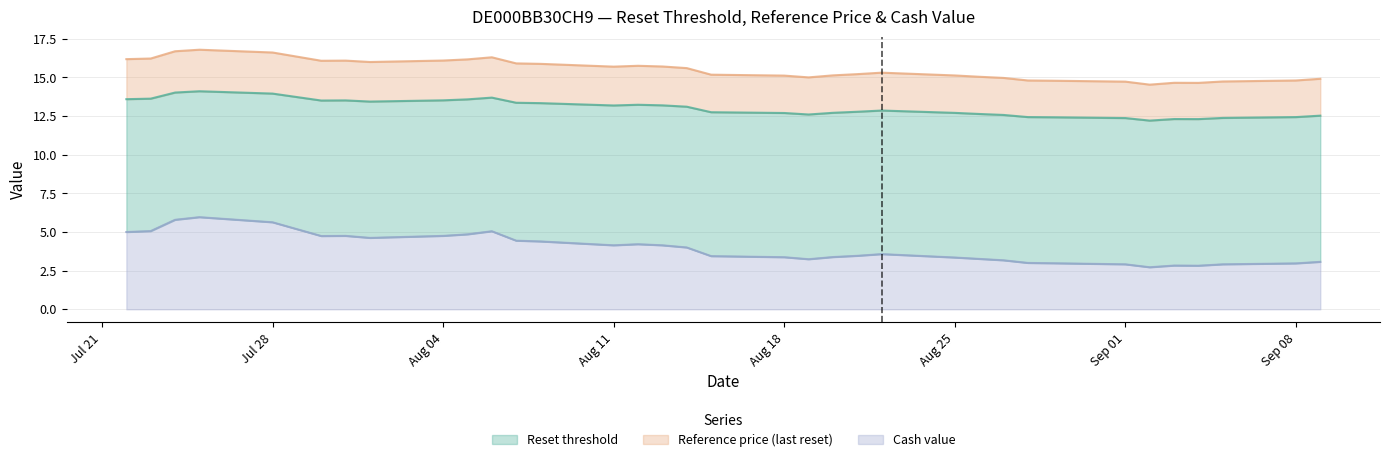

How many lines are shown in the chart?

3